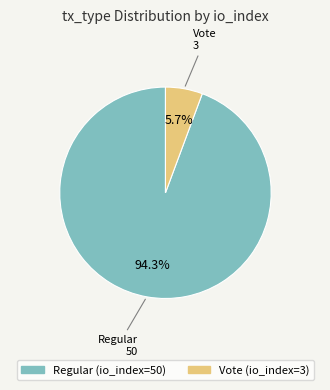

True or false: Regular accounts for 81% of the total.

False